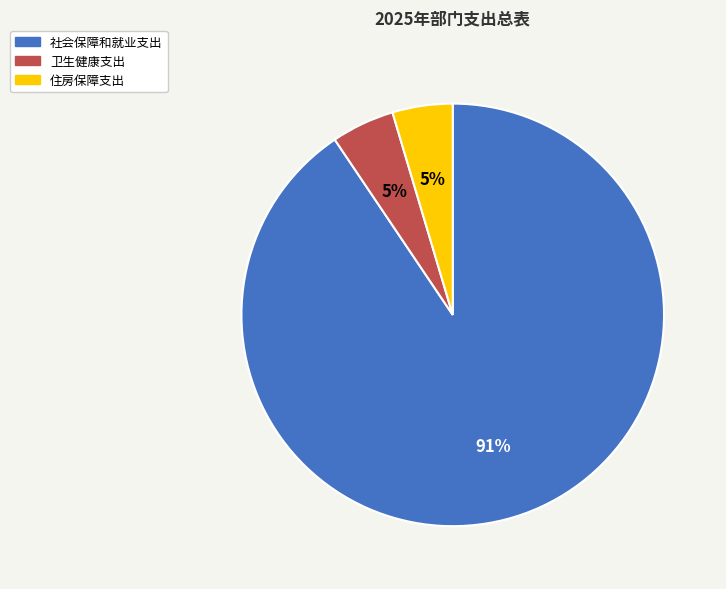

To the nearest percent, what is the combined percentage of 卫生健康支出 and 社会保障和就业支出?

95%